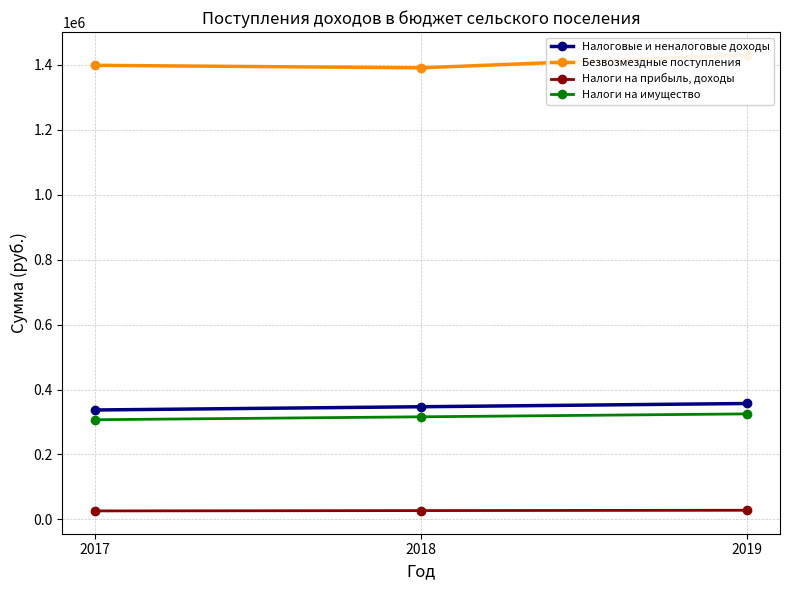

What is the value of the Налоговые и неналоговые доходы point at the 2nd from the left?

347000